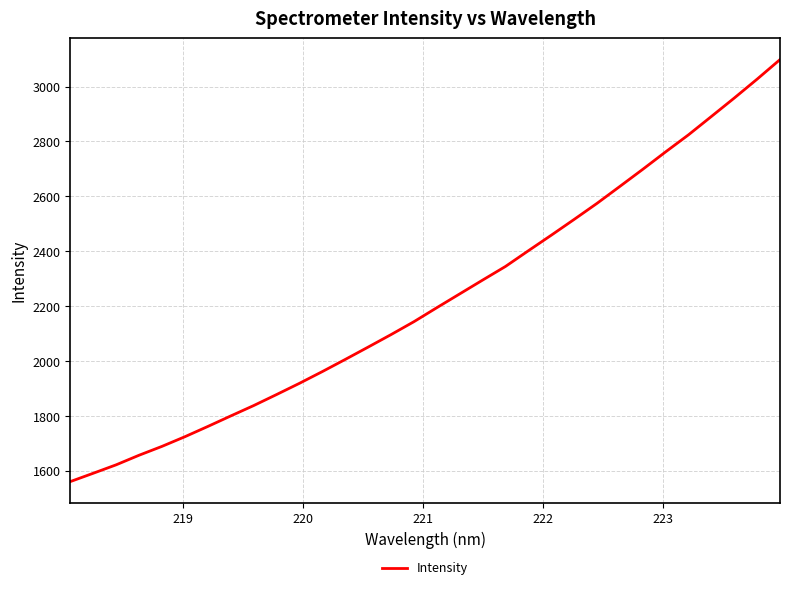

What is the difference between the maximum and minimum values?

1536.6